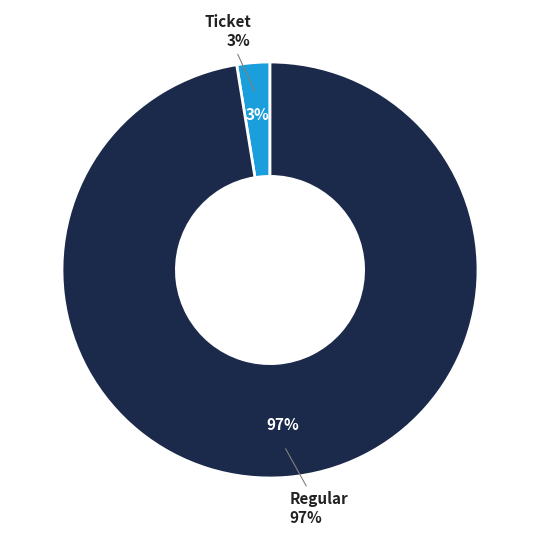

Which category has the biggest portion of the pie?

Regular (io_index=38)